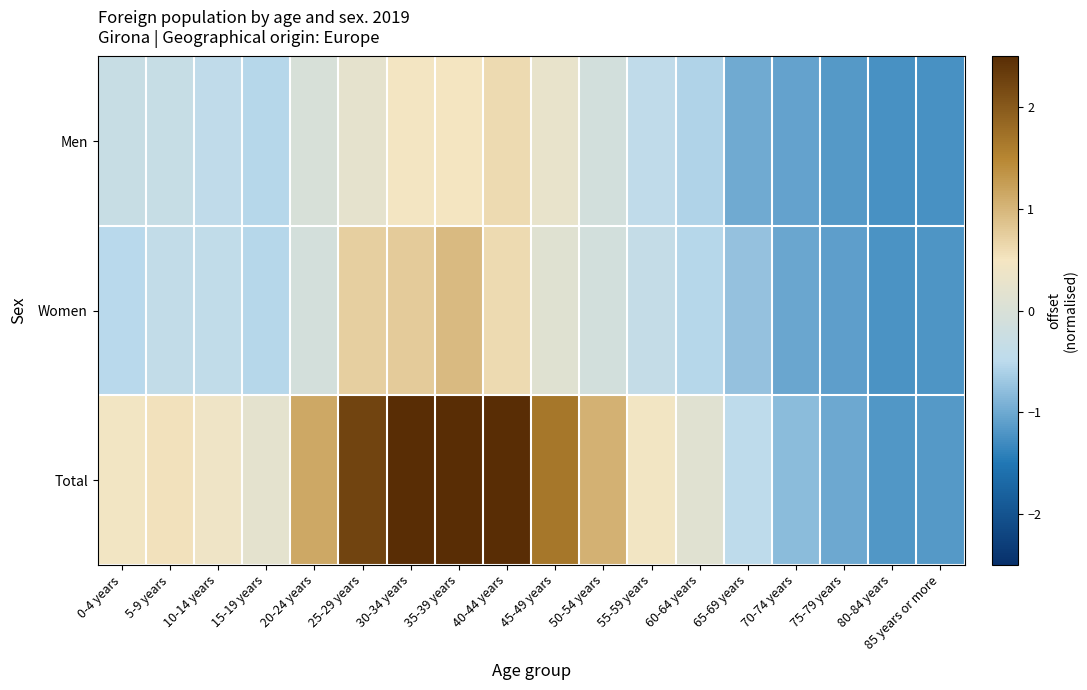

Which series changed the most between 35-39 years and 60-64 years?

Total